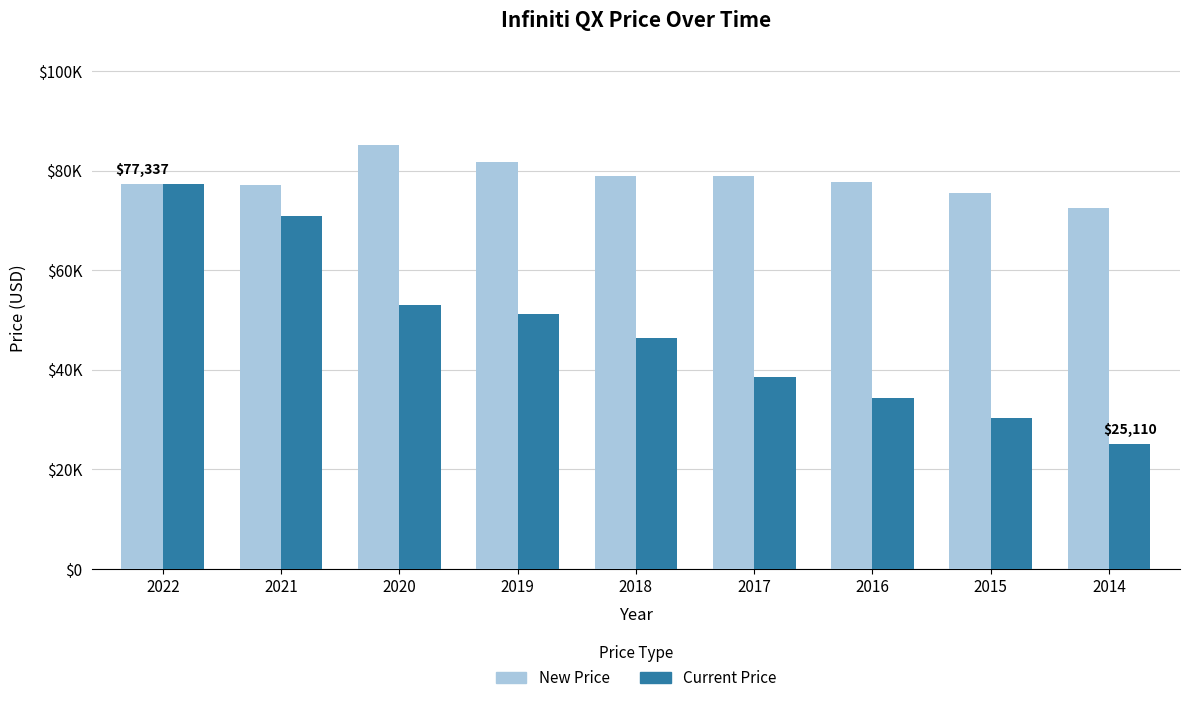

What is the value of the Current Price bar at the 6th from the left?

38476